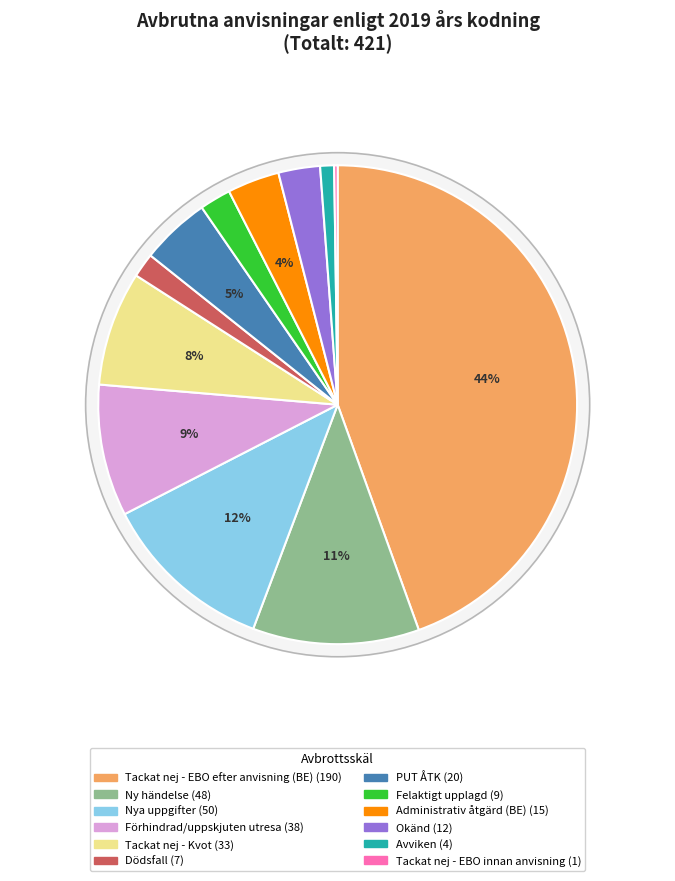

Which slice is the smallest?

Tackat nej - EBO innan anvisning